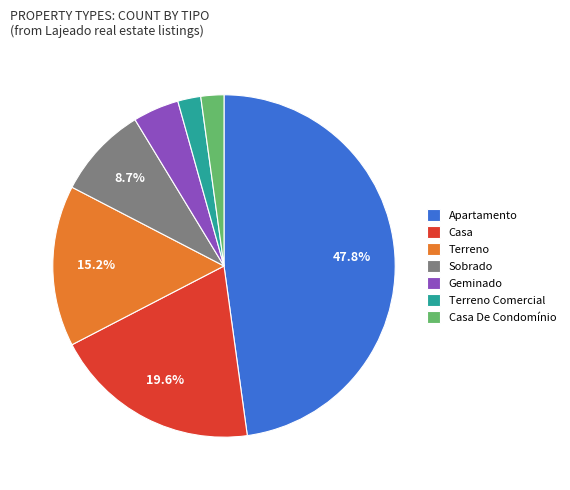

Between Terreno and Terreno Comercial, which is larger?

Terreno